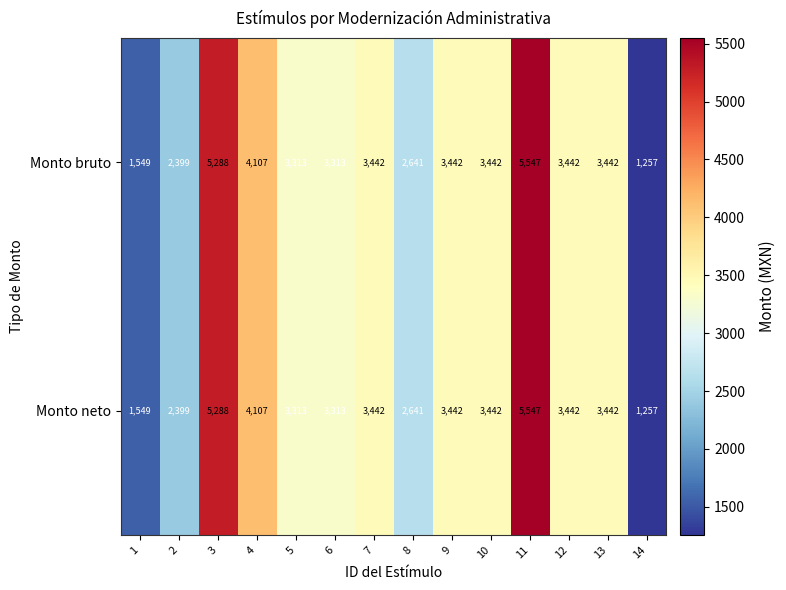

Where does the Monto bruto series first go above 3442?

3